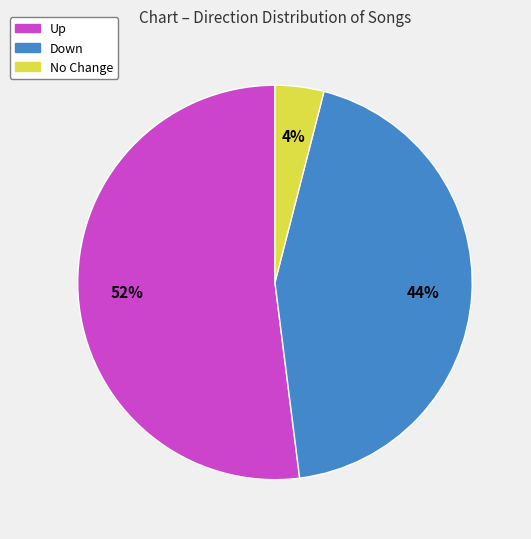

Count the number of slices in the pie.

3